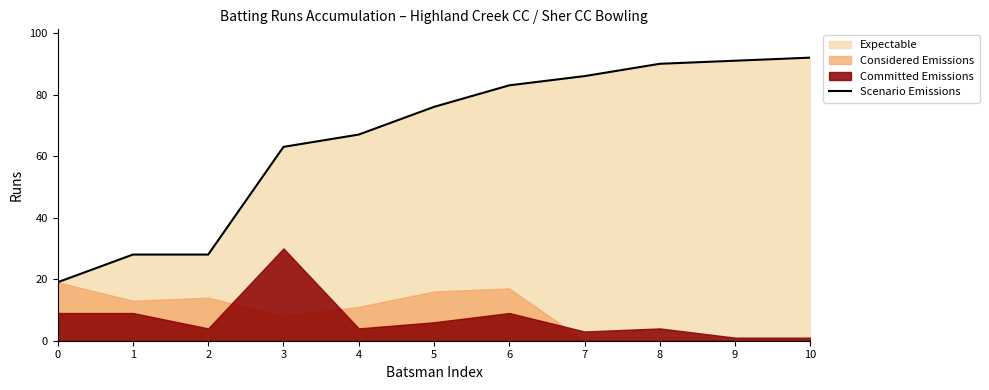

Reading left to right, what are all the values shown in this chart?

19	28	28	63	67	76	83	86	90	91	92